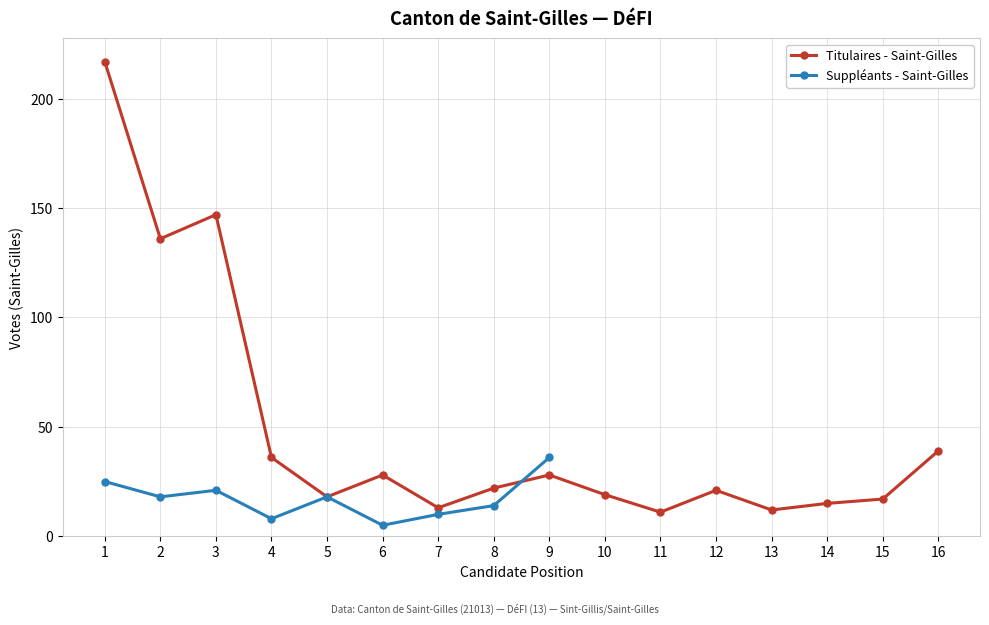

True or false: the data shows 147 at 3.

True